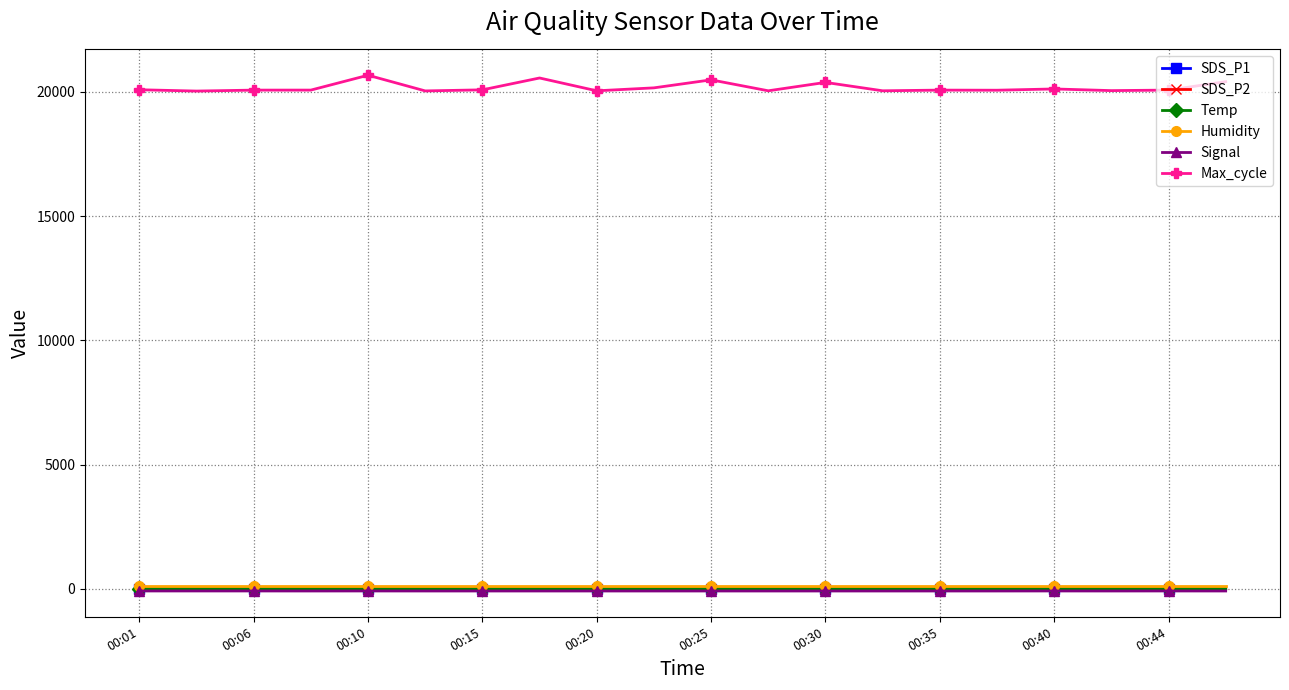

True or false: Max_cycle and SDS_P2 intersect in this chart.

False